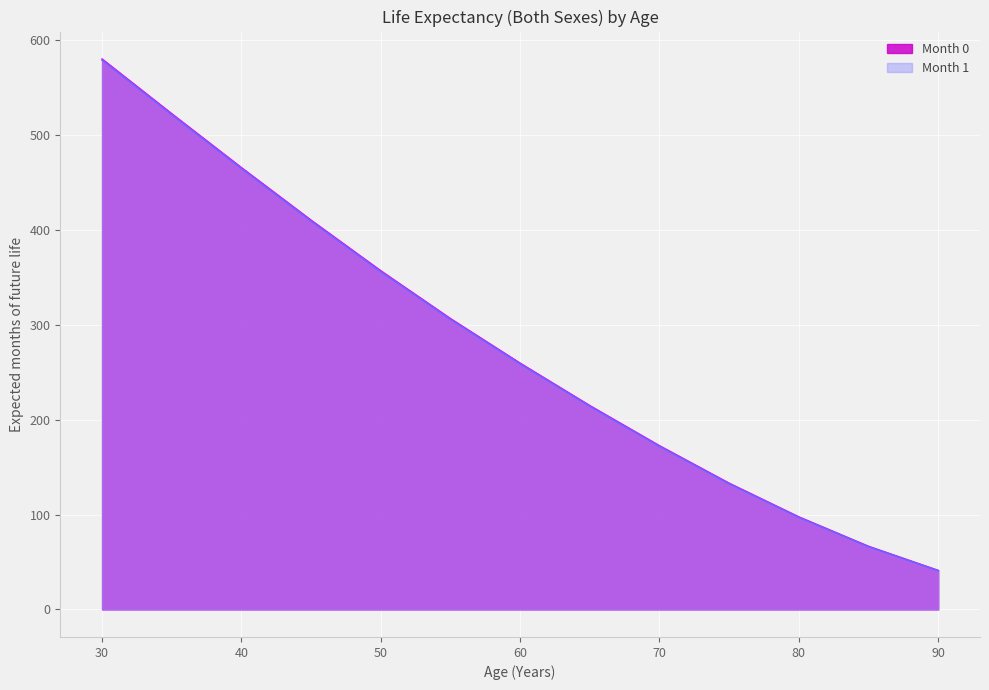

What is the sum of all Month 1 values?

3617.3